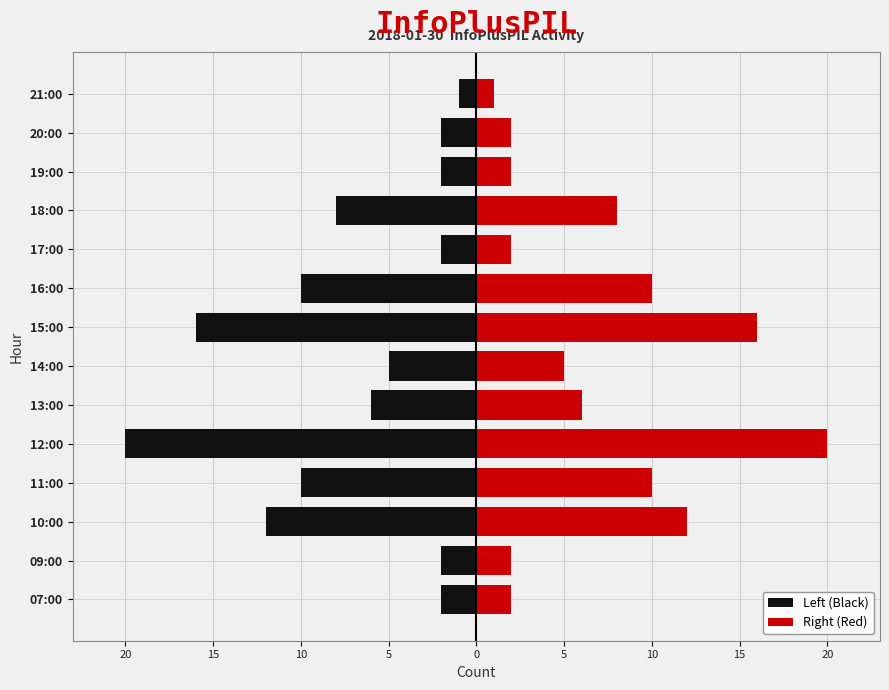

At how many categories does at least one series exceed -15?

14